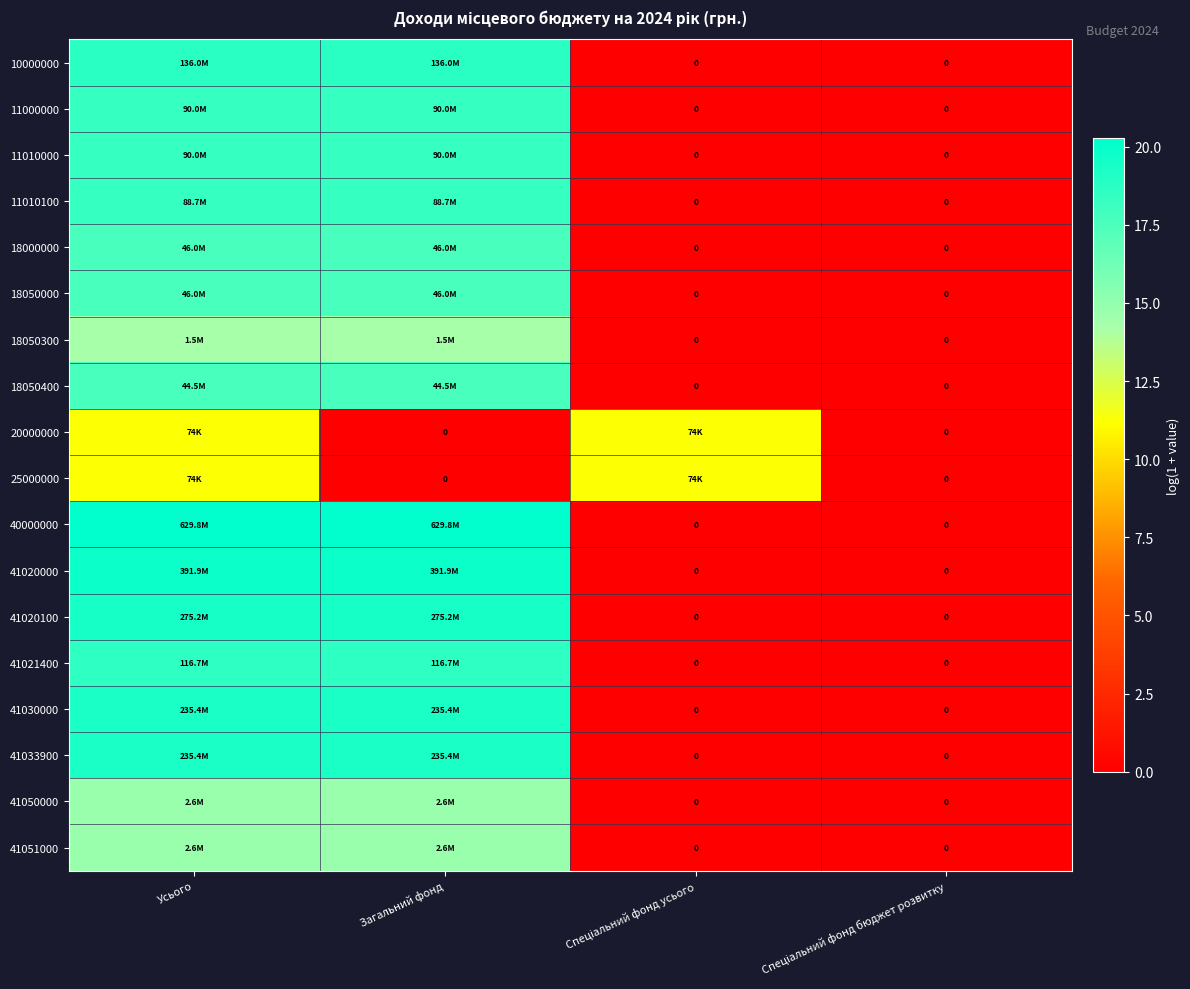

Is the value of 25000000 at Загальний фонд greater than the value of 41021400 at Спеціальний фонд усього?

No